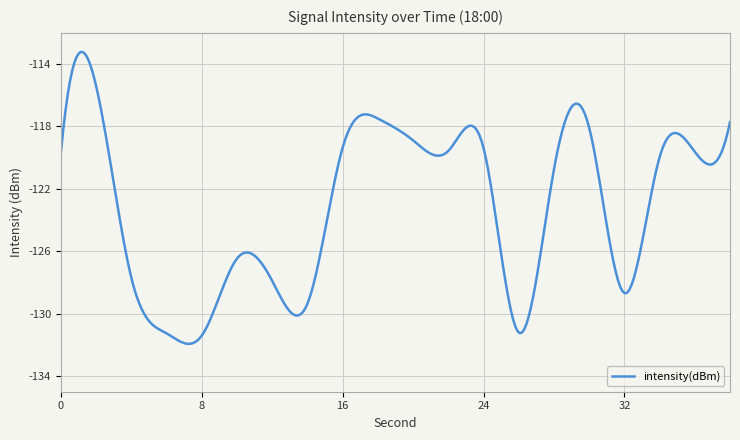

What is the greatest value displayed?

-113.2